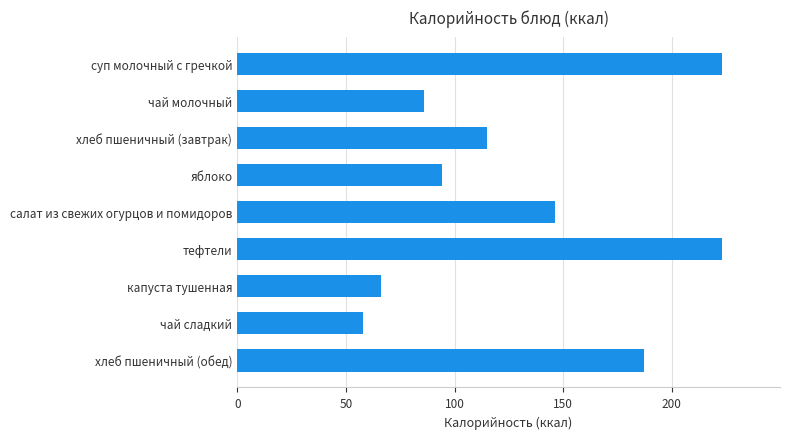

What is the maximum value shown in the chart?

223